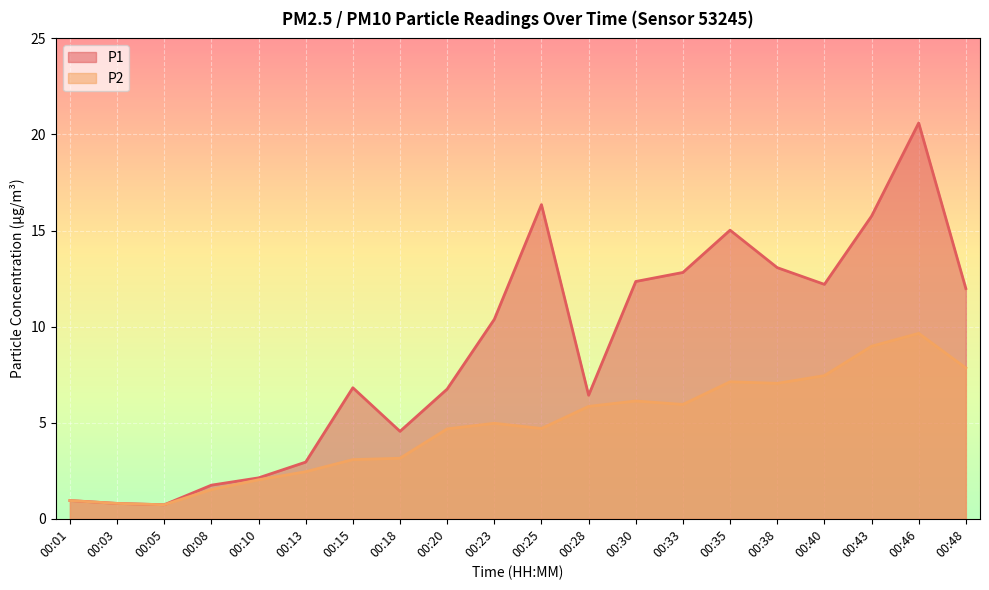

At which label does P2 reach its peak?

00:46